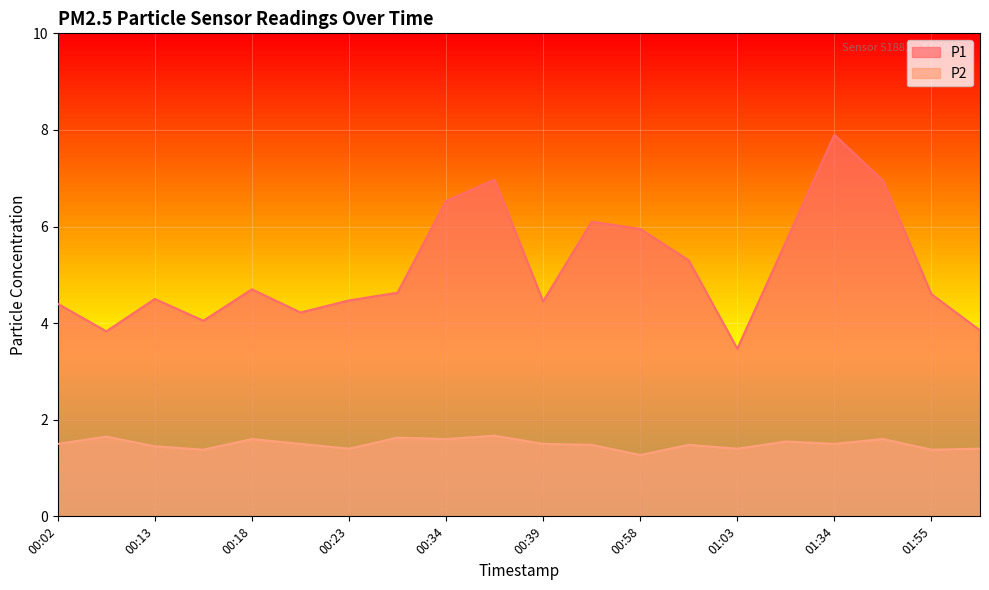

At which category does P2 reach its first local valley?

00:16